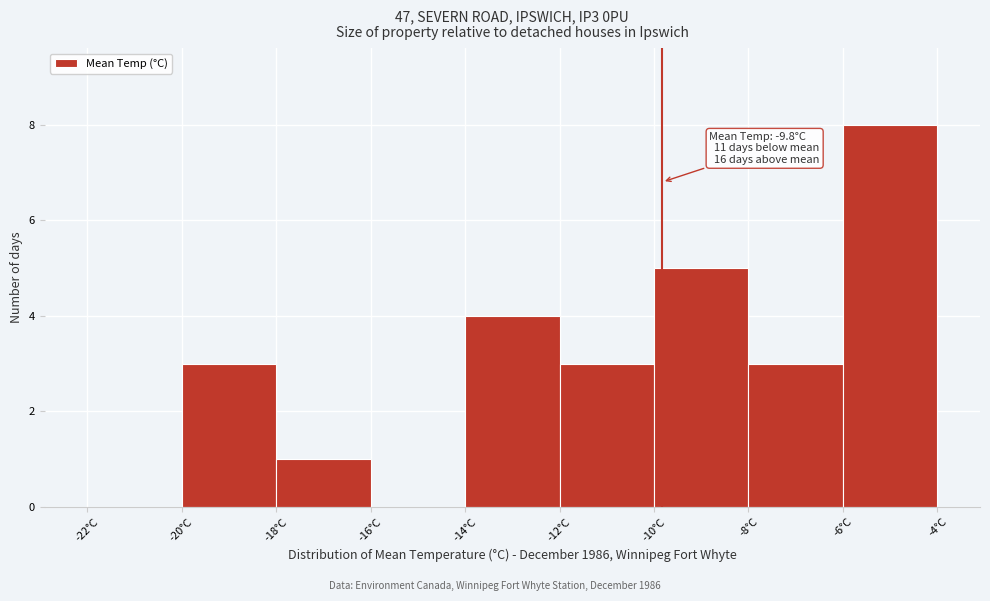

Which range on the x-axis has the tallest bar?

-6 to -4